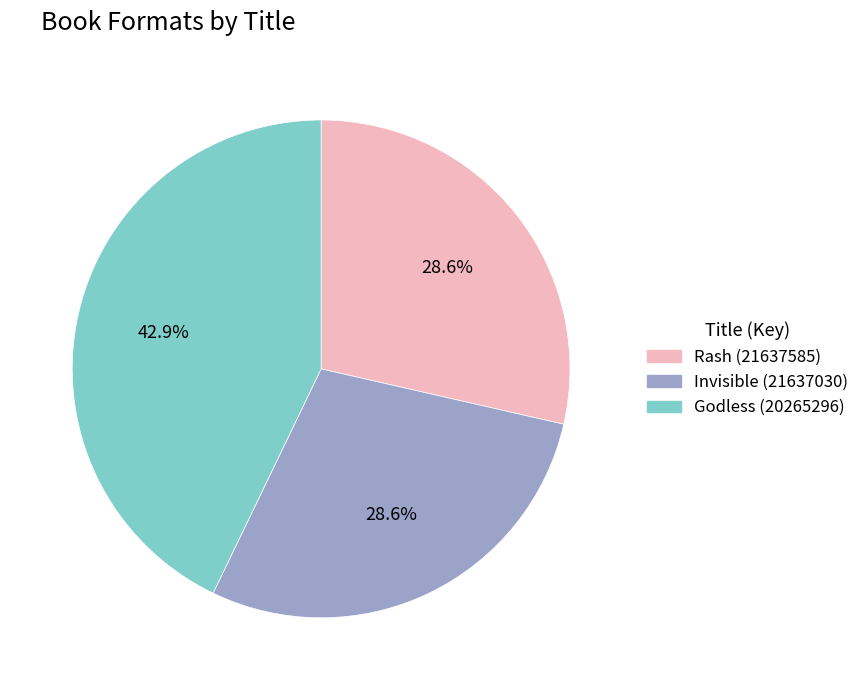

Count the number of slices in the pie.

3